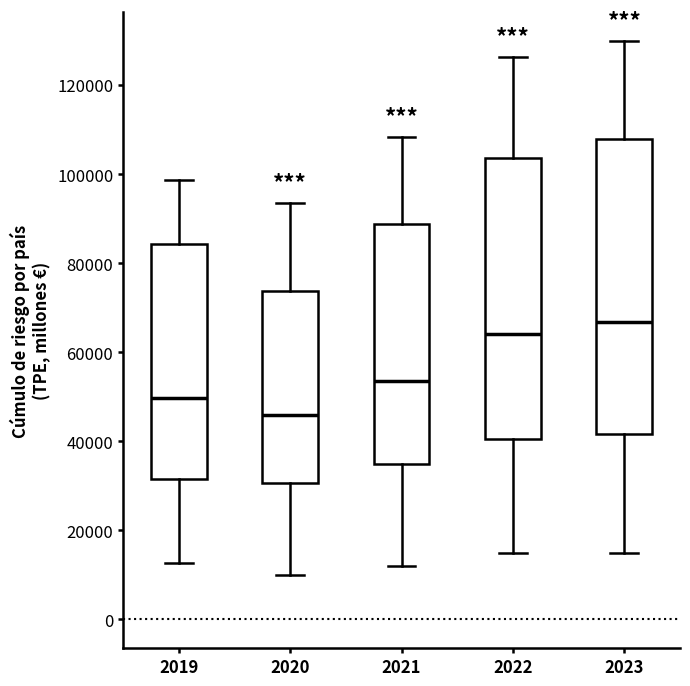

Reading left to right, read every box against the y-axis: the position of its median line, the range the box covers, and the ends of its whiskers. The values are not printed on the chart, so give them approximately, as read against the axis.

2019: median 50000, box 32000 to 84000, whiskers 12000 to 98000
2020: median 46000, box 30000 to 74000, whiskers 10000 to 94000
2021: median 54000, box 34000 to 88000, whiskers 12000 to 108000
2022: median 64000, box 40000 to 104000, whiskers 14000 to 126000
2023: median 66000, box 42000 to 108000, whiskers 14000 to 130000